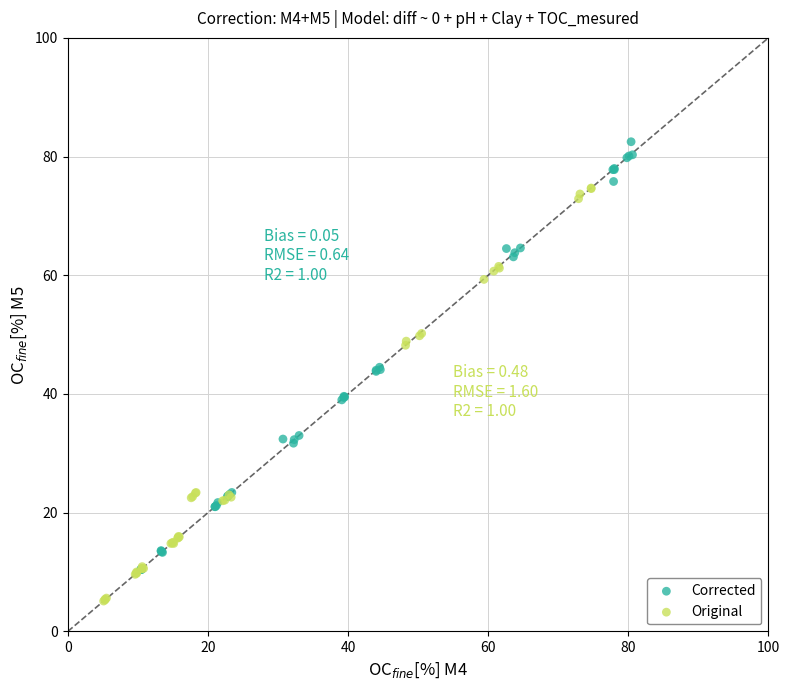

Which series reaches the maximum Y coordinate?

Corrected